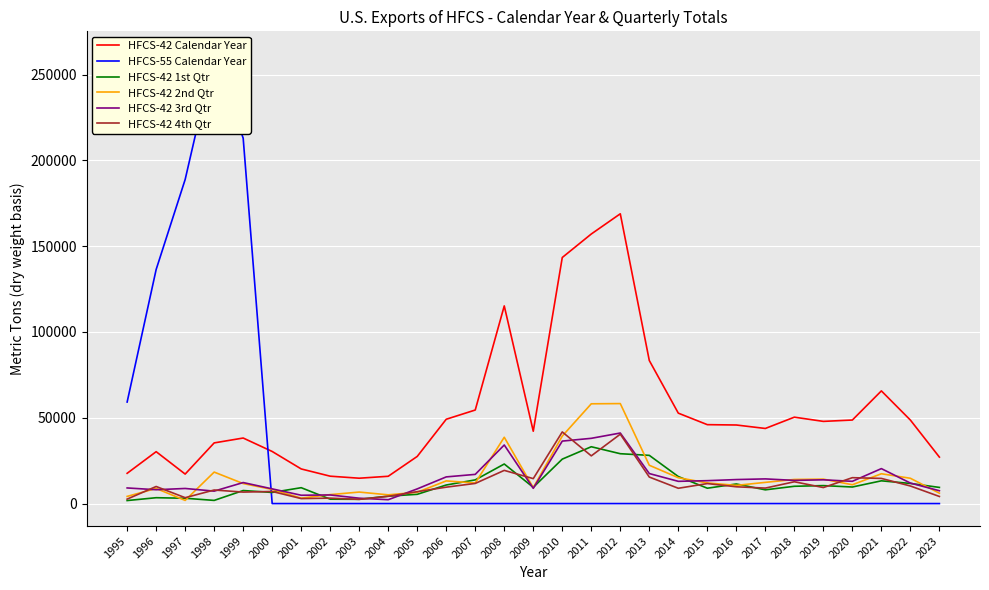

How many lines are shown in the chart?

6